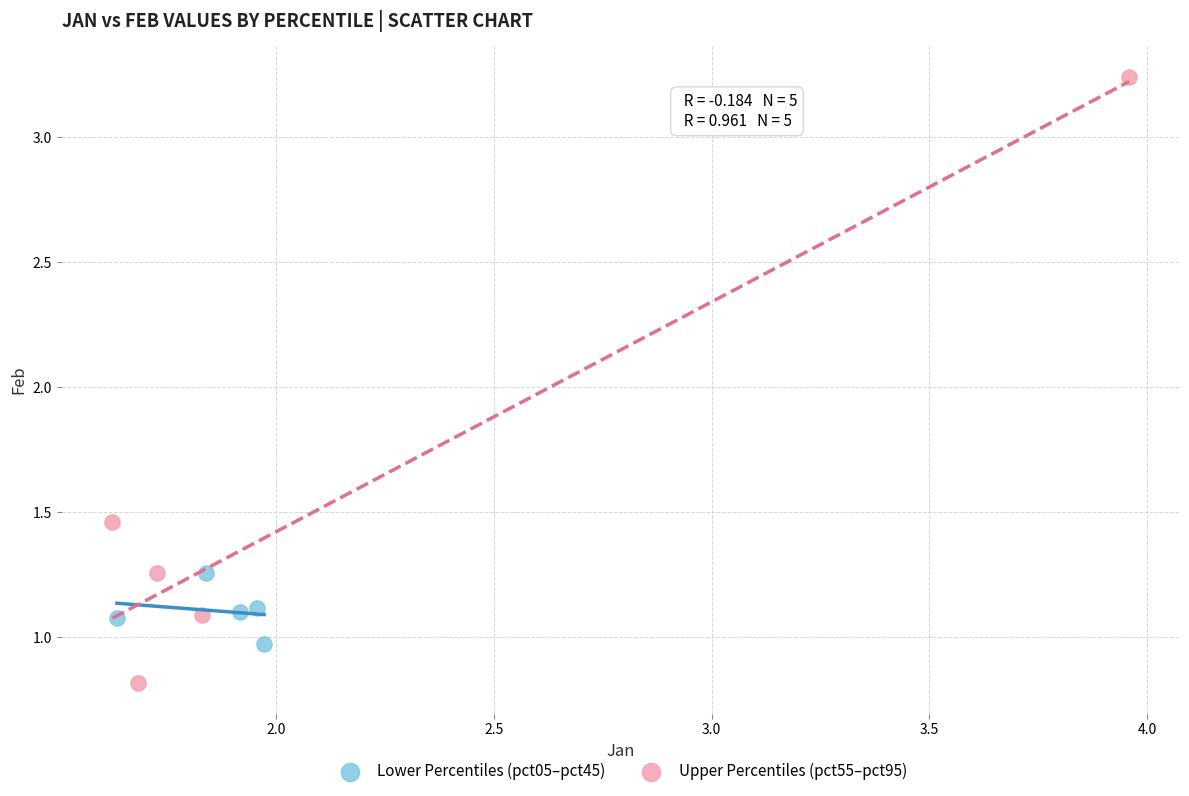

Which series reaches the maximum Y coordinate?

Upper Percentiles (pct55–pct95)